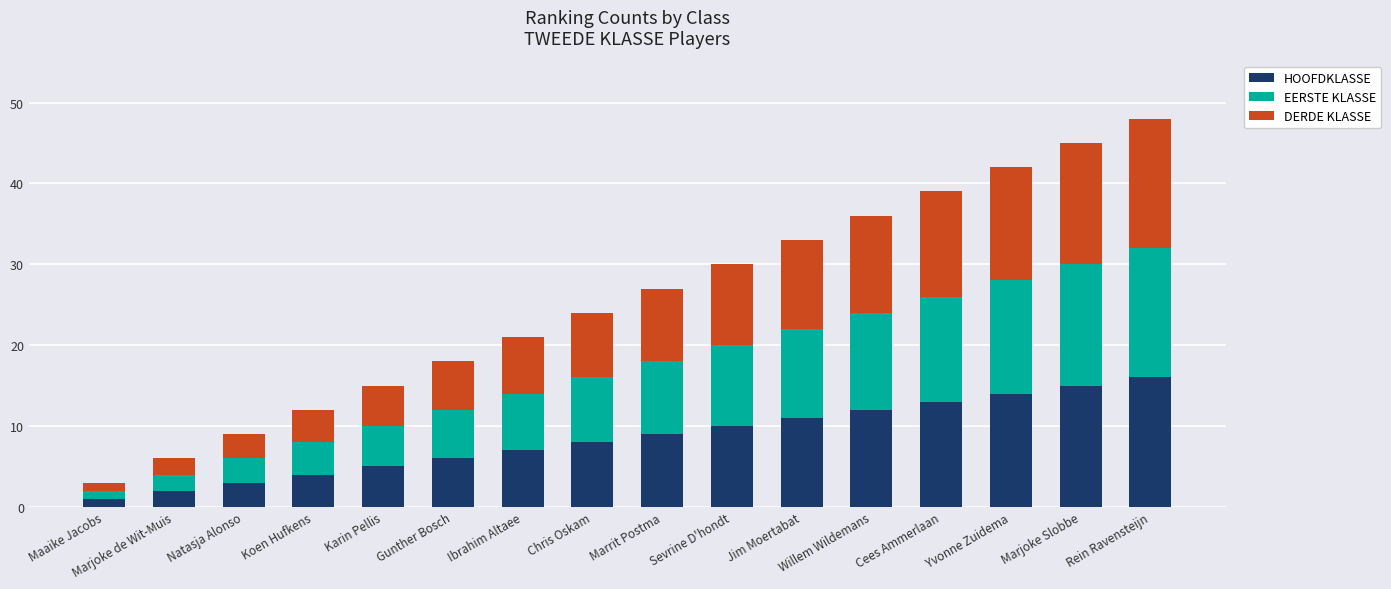

What is the sum of the HOOFDKLASSE values at Koen Hufkens and Natasja Alonso?

7